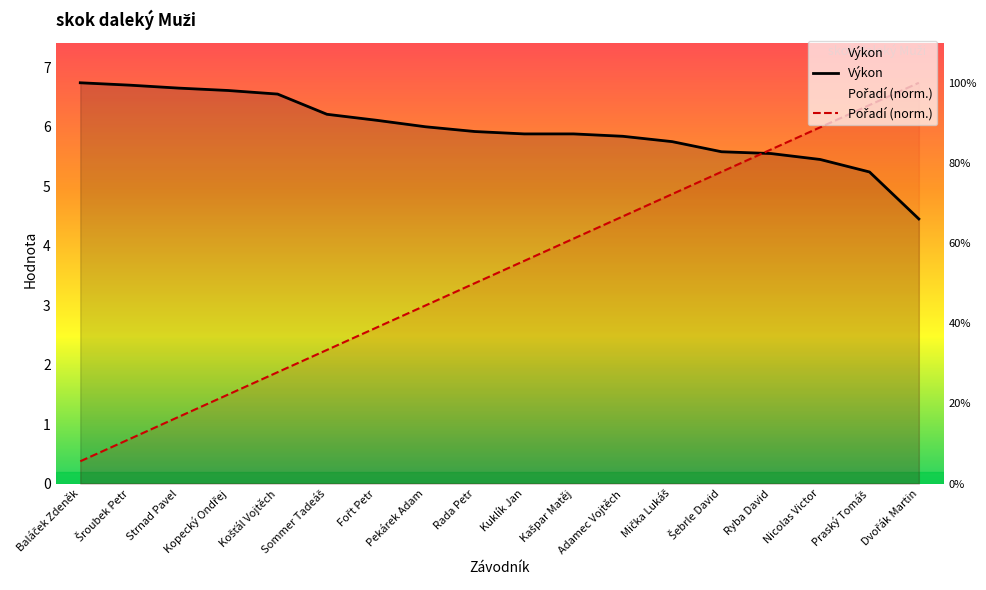

How many distinct data groups are displayed?

2